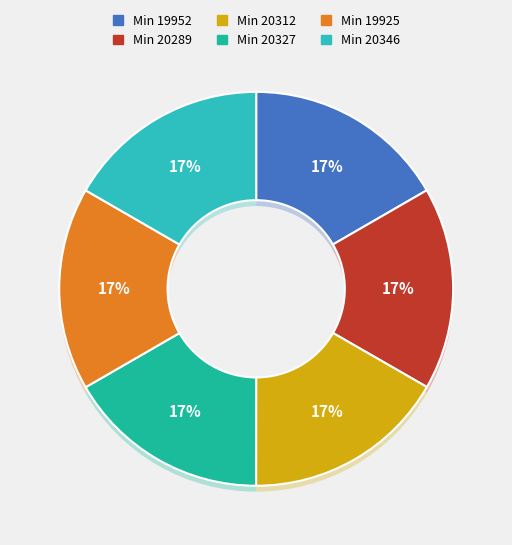

What is the ratio of the value at 19952 to the value at 20289?

1.0